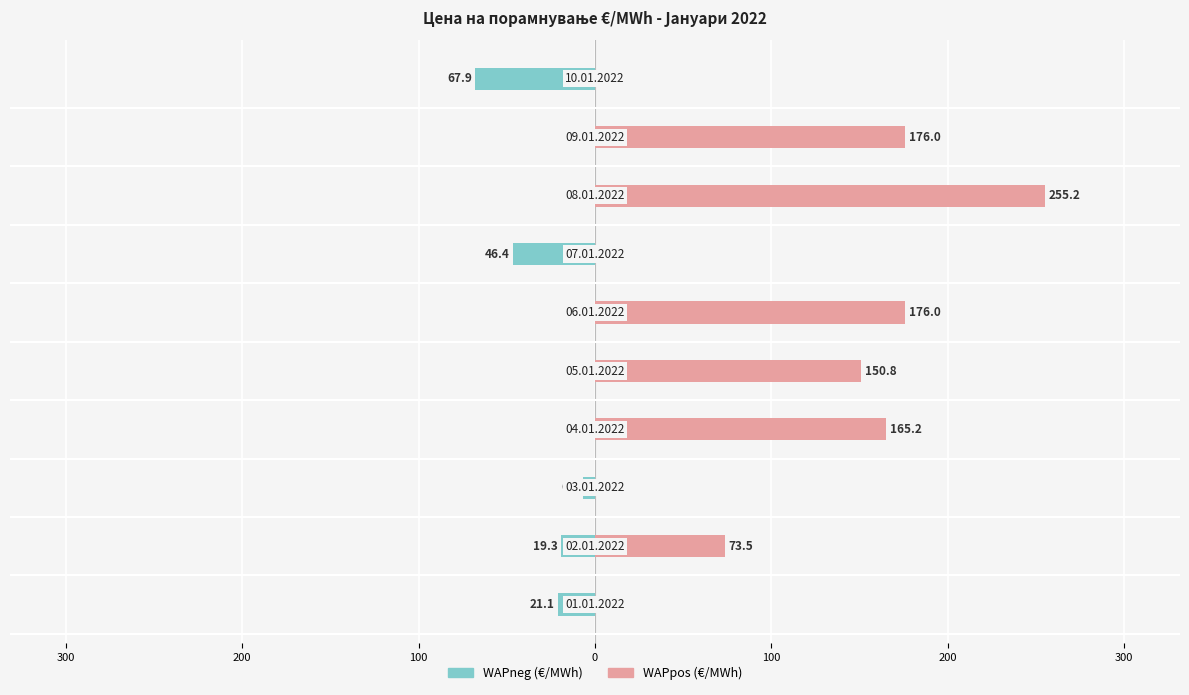

How many series are shown in this chart?

2